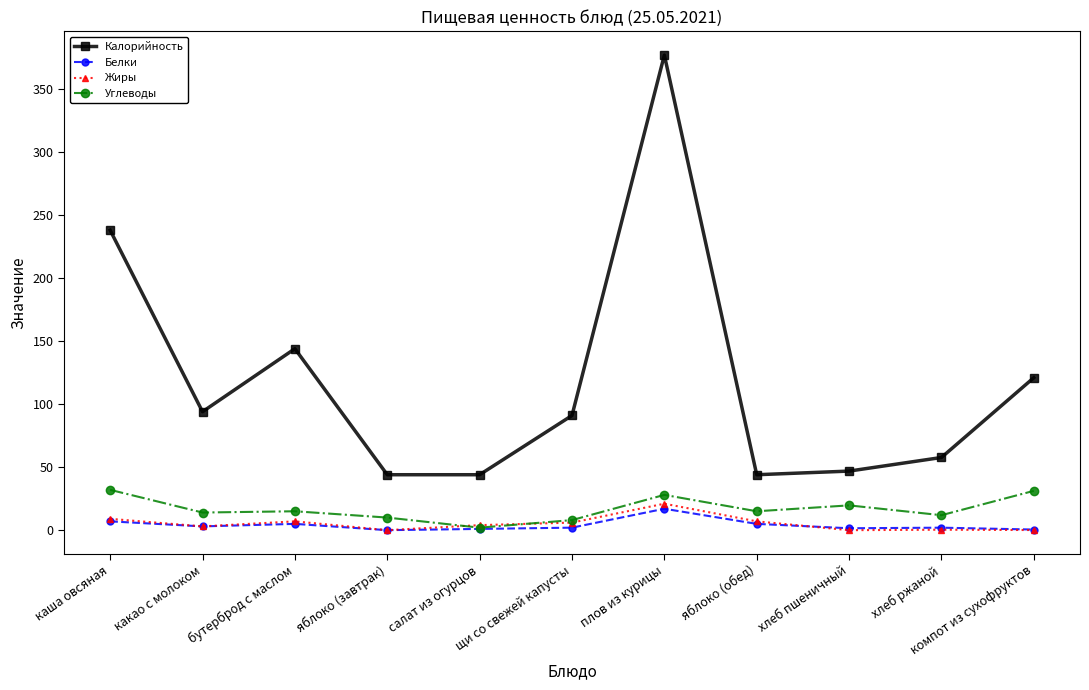

How many distinct data groups are displayed?

4